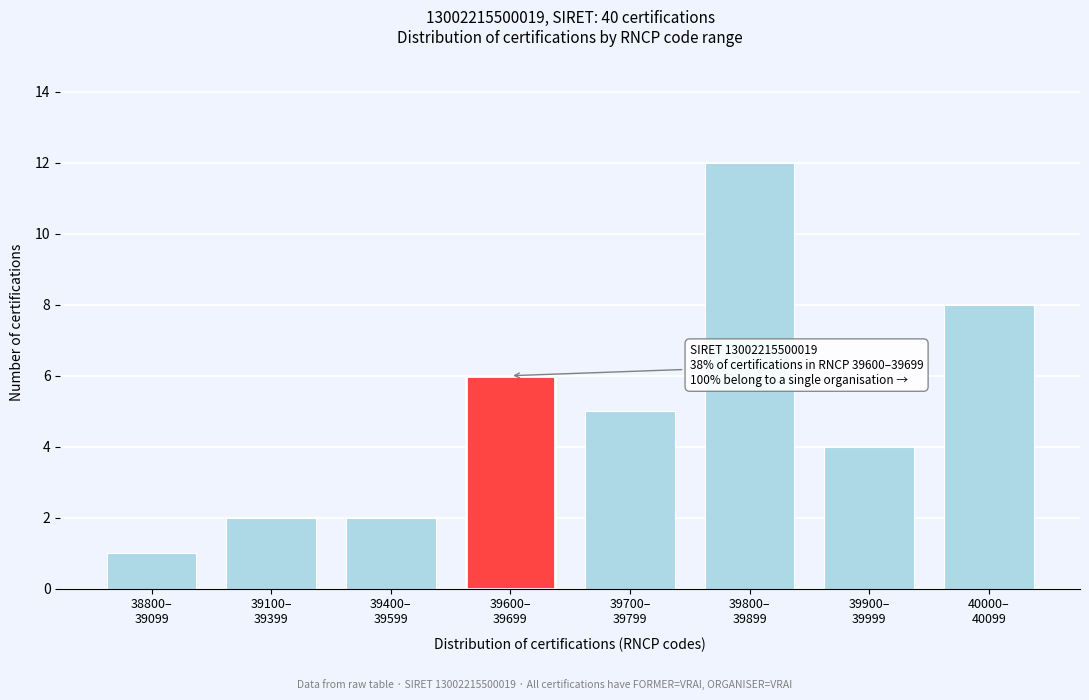

Reading left to right, what are all the values shown in this chart?

1	2	2	6	5	12	4	8